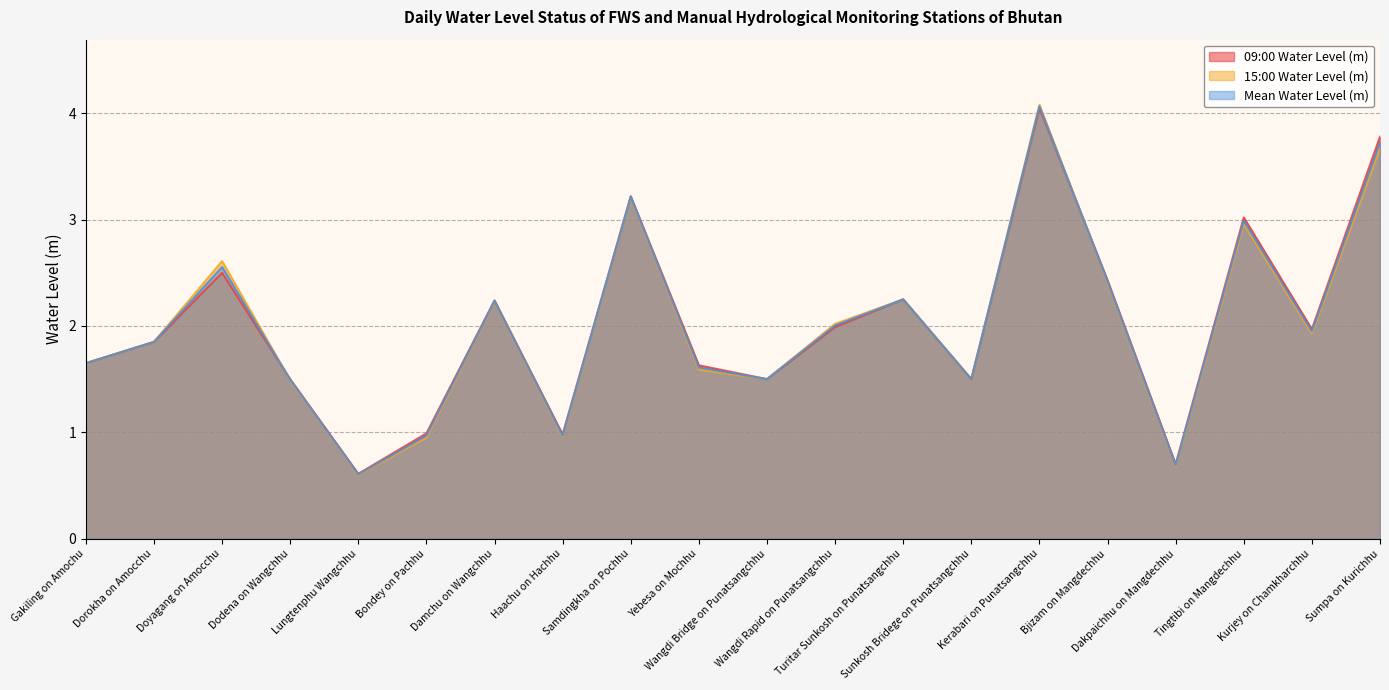

Where does the 15:00 Water Level (m) series first go above 1?

Gakiling on Amochu